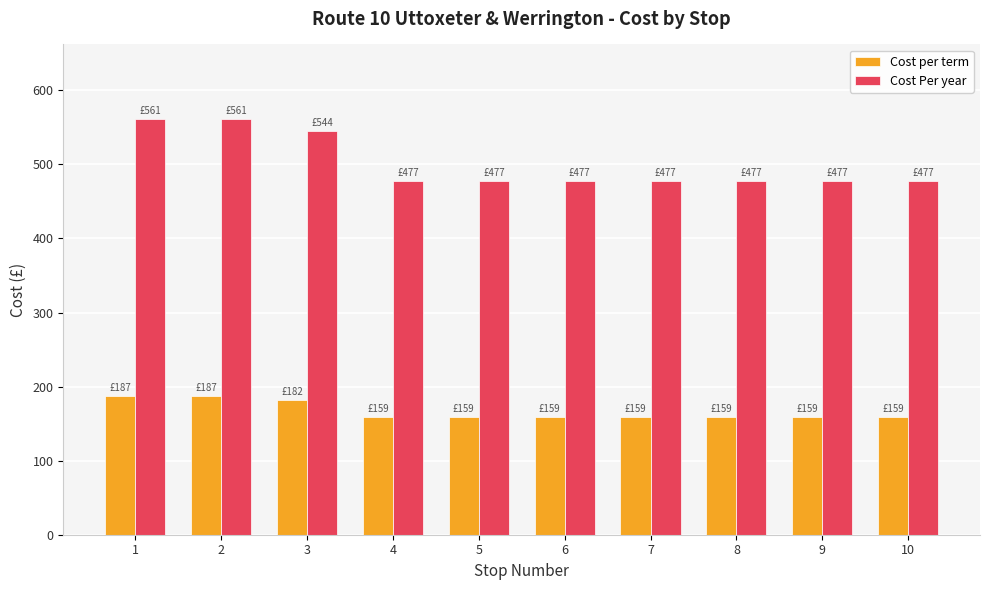

The Cost per term series shows 299.1 at 2. True or false?

False